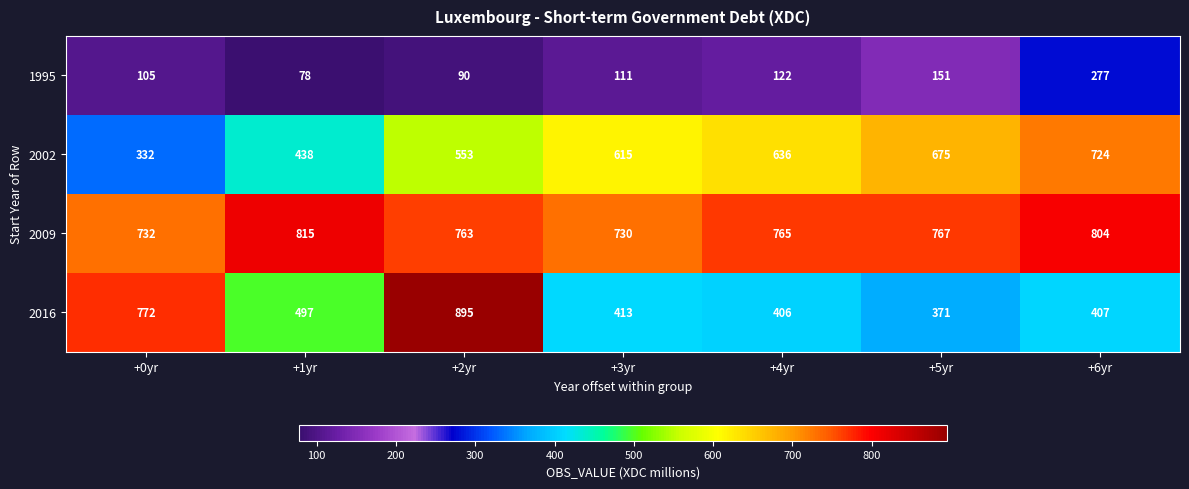

At how many categories does at least one series exceed 241?

7